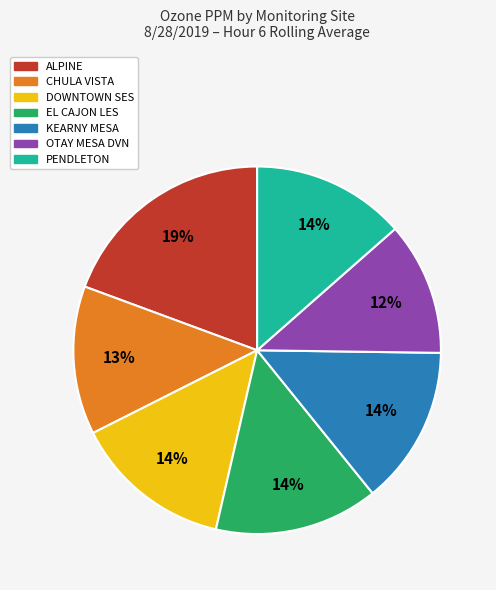

Which category has the biggest portion of the pie?

ALPINE